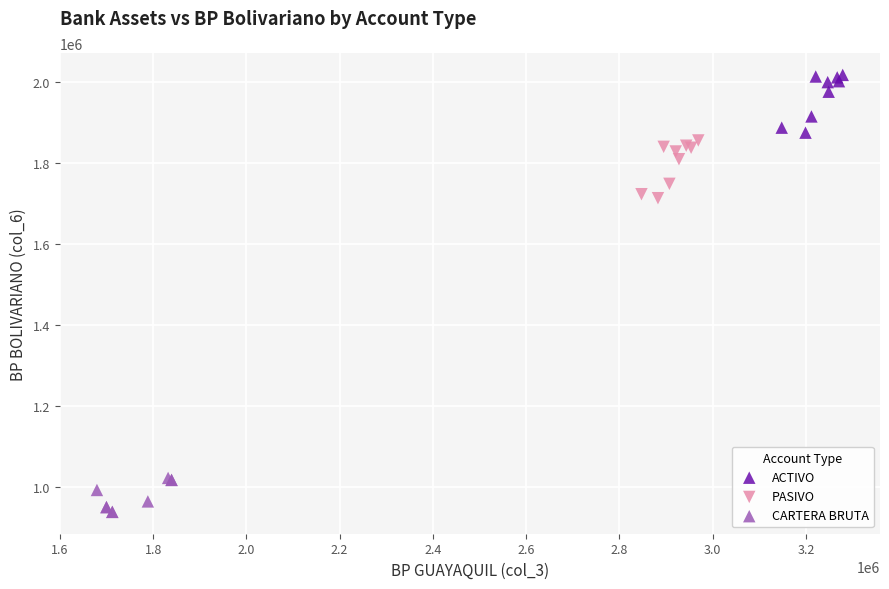

Which series reaches the minimum Y coordinate?

CARTERA BRUTA